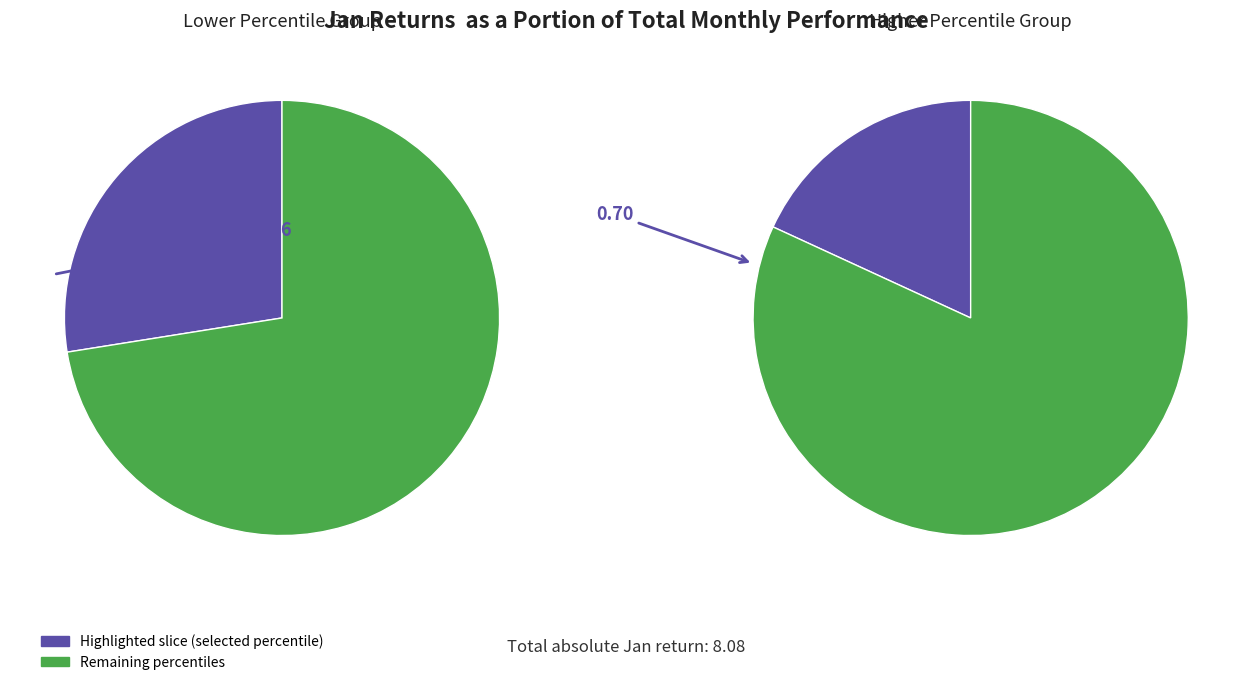

Combined, what portion of the pie is pct85 and pct05?

24.2%